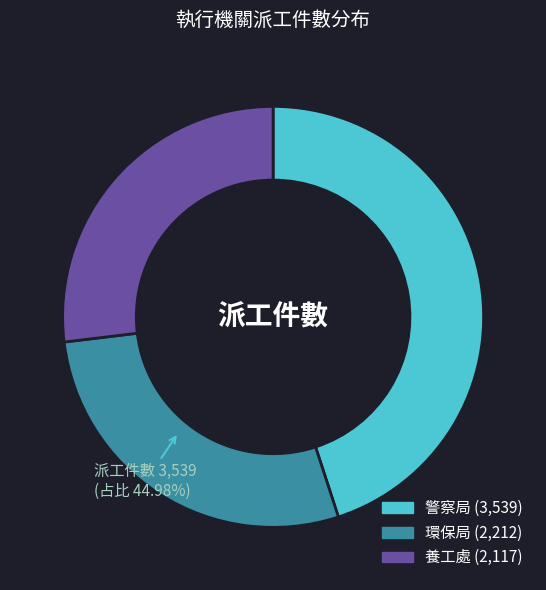

To the nearest percent, what is the difference between the 警察局 and 養工處 slice percentages?

18%